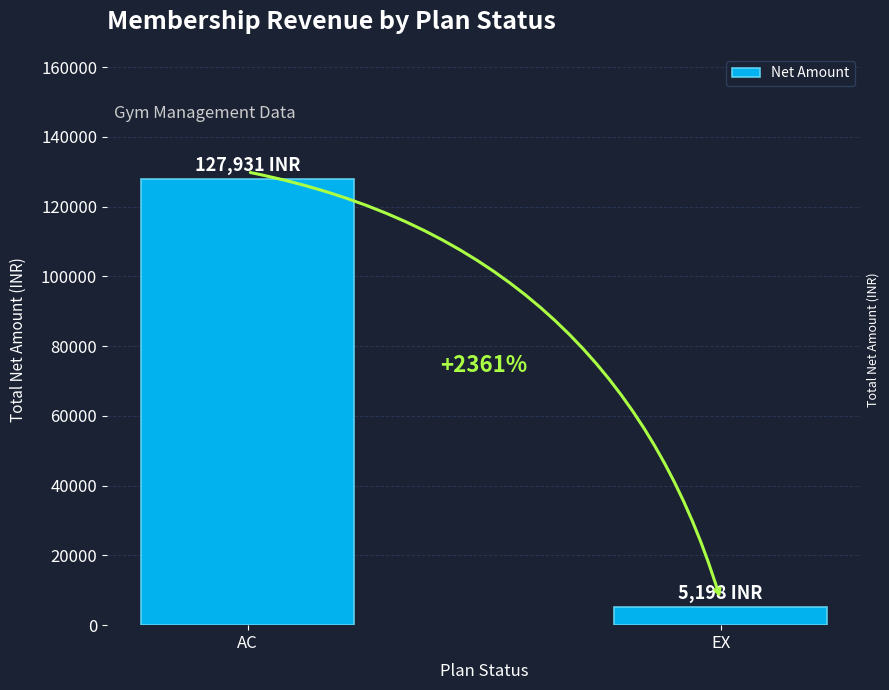

What position from the left is AC?

1